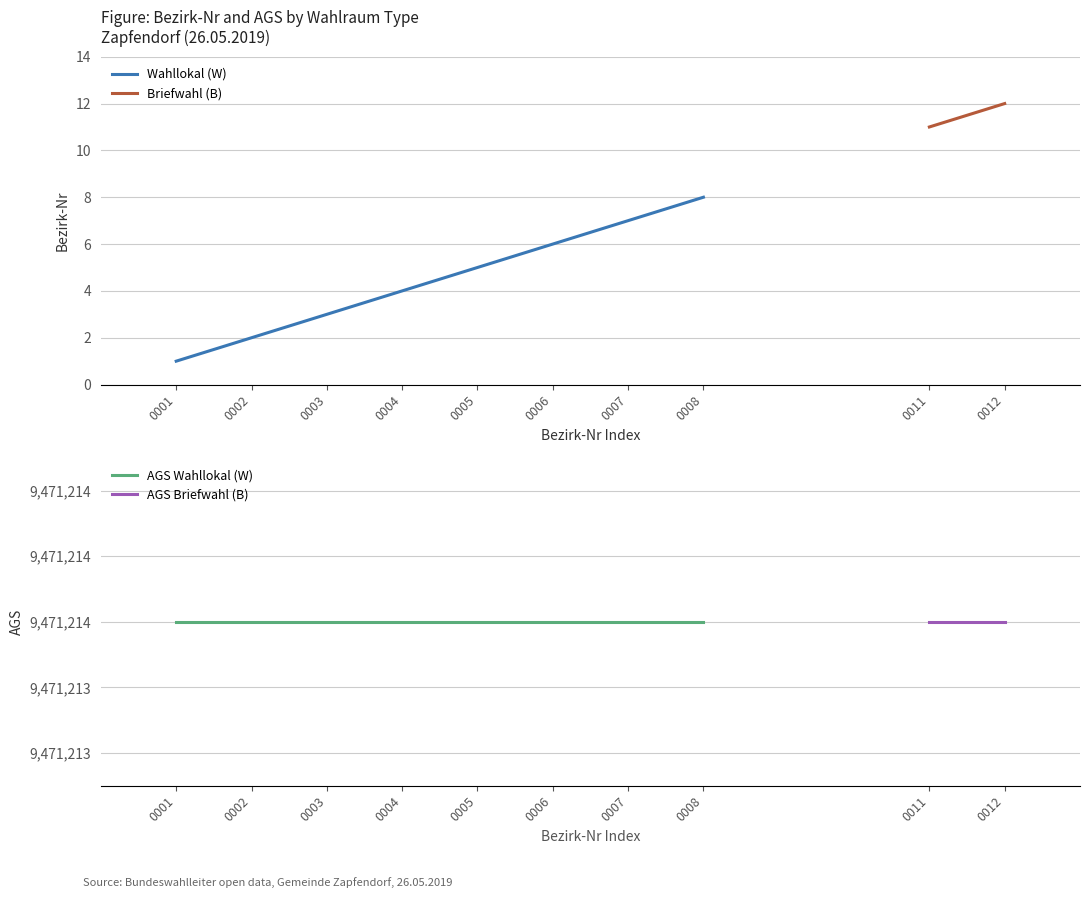

List the labels in order of value, largest first.

0008, 0007, 0006, 0005, 0004, 0003, 0002, 0001